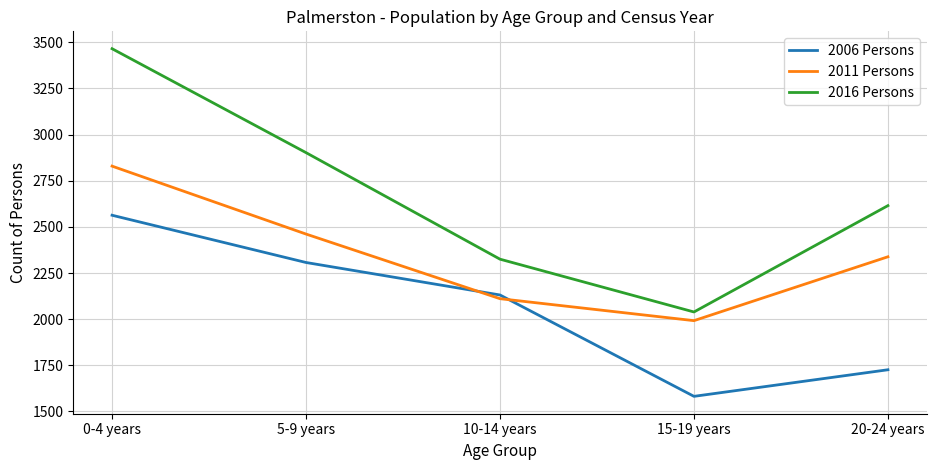

Is the value of 2006 Persons at 15-19 years greater than the value of 2016 Persons at 10-14 years?

No